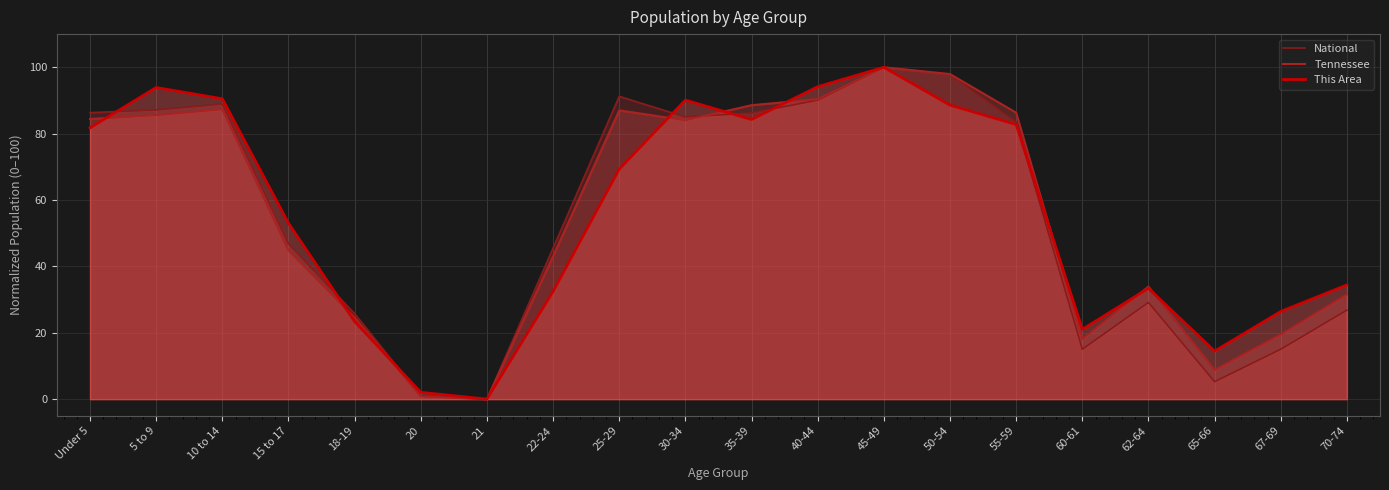

What is the difference between the second highest and minimum values in the This Area series?

94.1